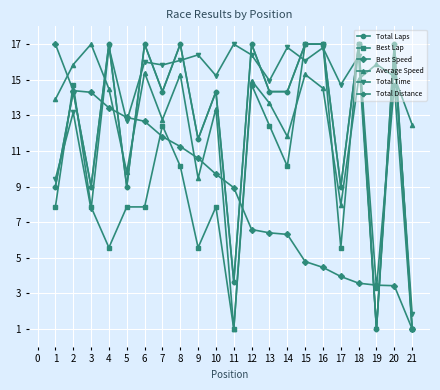

In Best Lap, how many points are higher than both neighbors (excluding endpoints)?

6